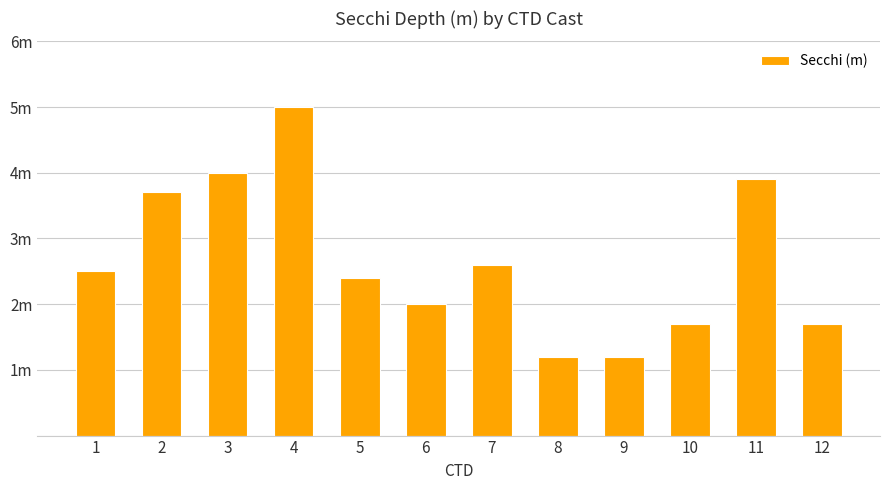

What is the sum of all values?

31.9